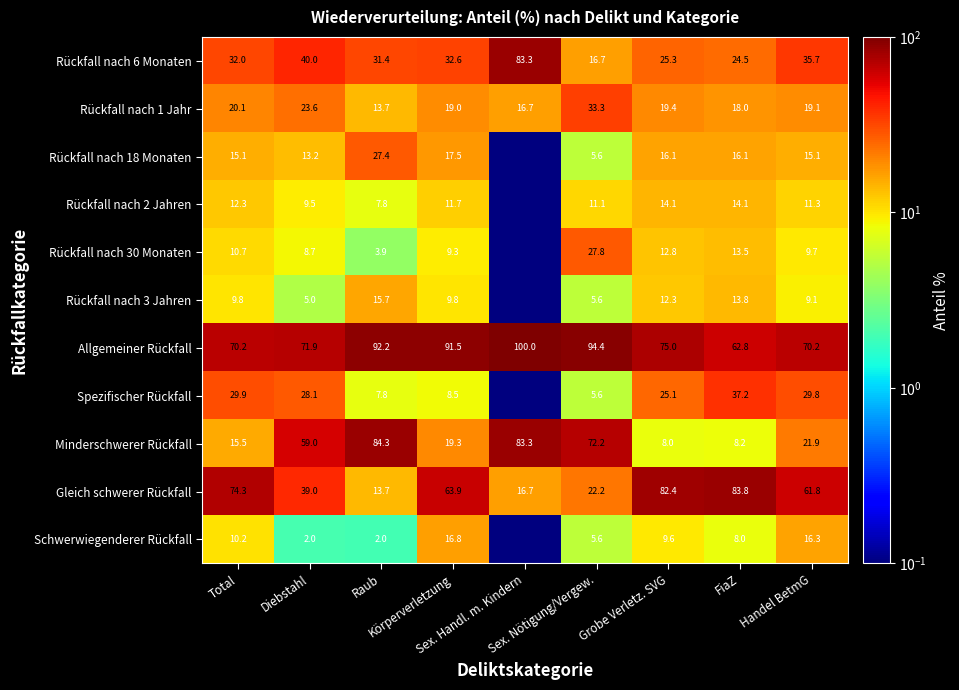

What is the average value of the Allgemeiner Rückfall series?

80.9